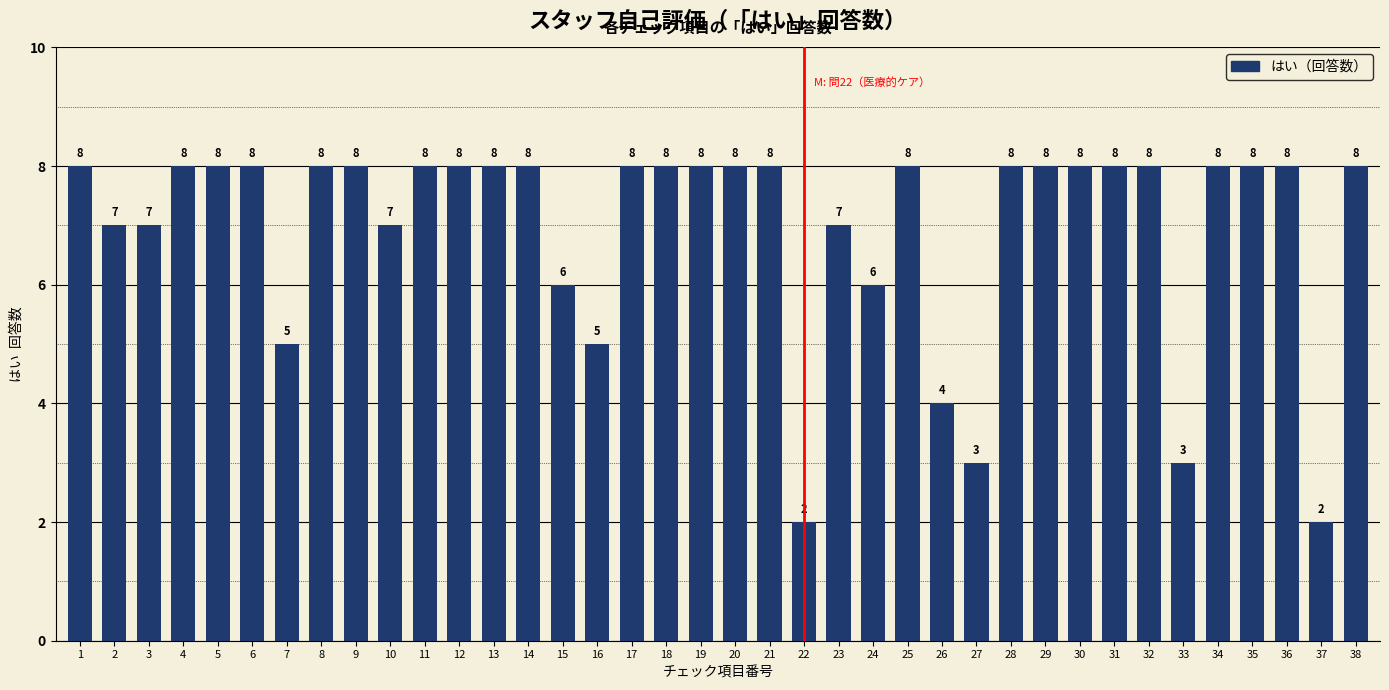

The chart shows a value of 8 at 8. True or false?

True